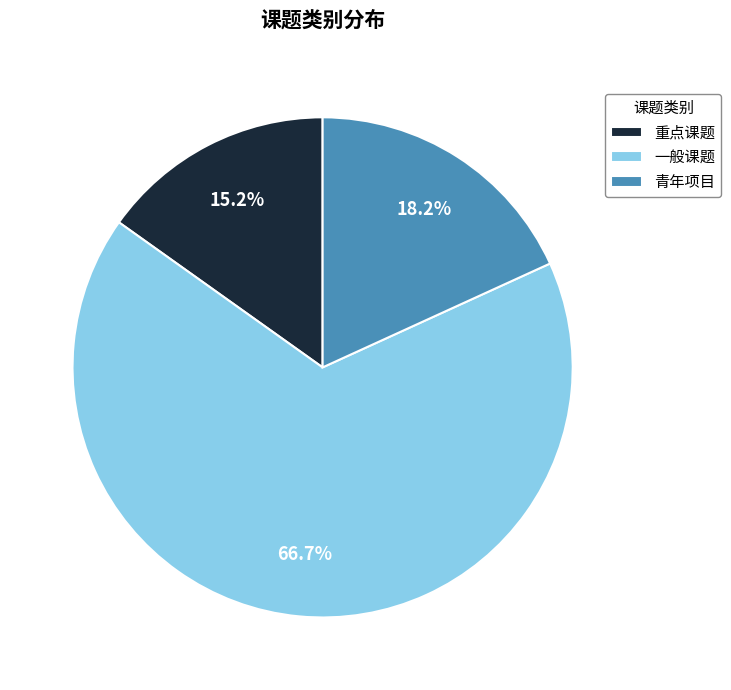

How much of the chart is everything except 重点课题?

84.8%